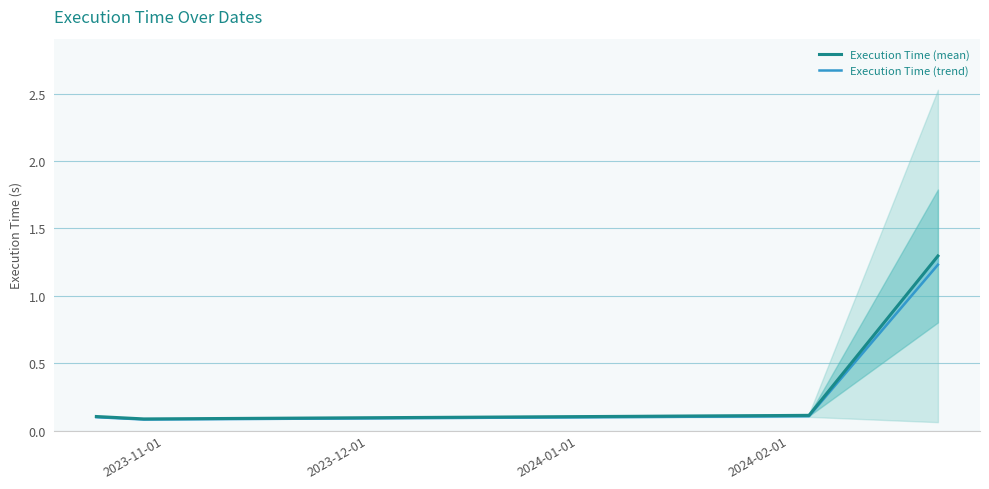

At which label is Execution Time (trend) closest to 0?

2023-12-01